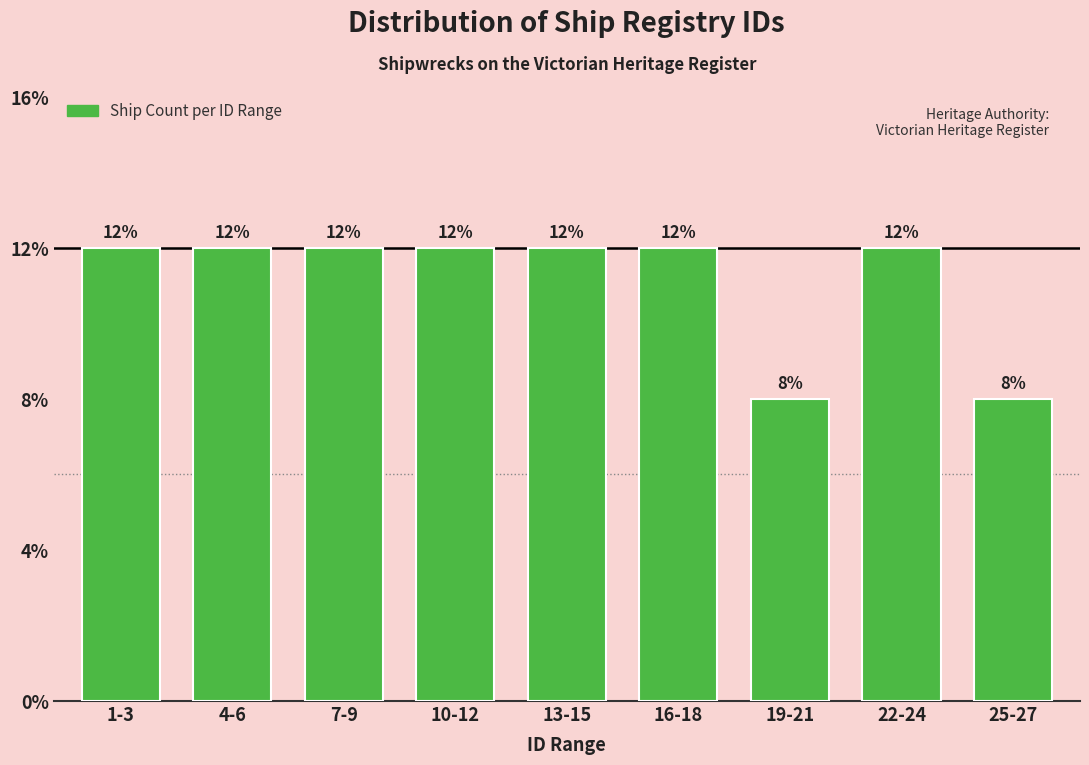

Are the bars horizontal?

No